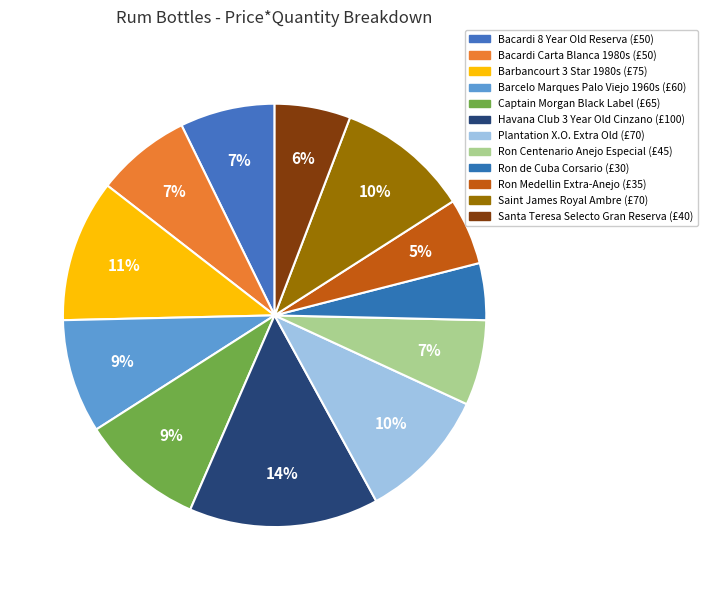

Does Ron de Cuba Corsario represent more than half of the total?

No